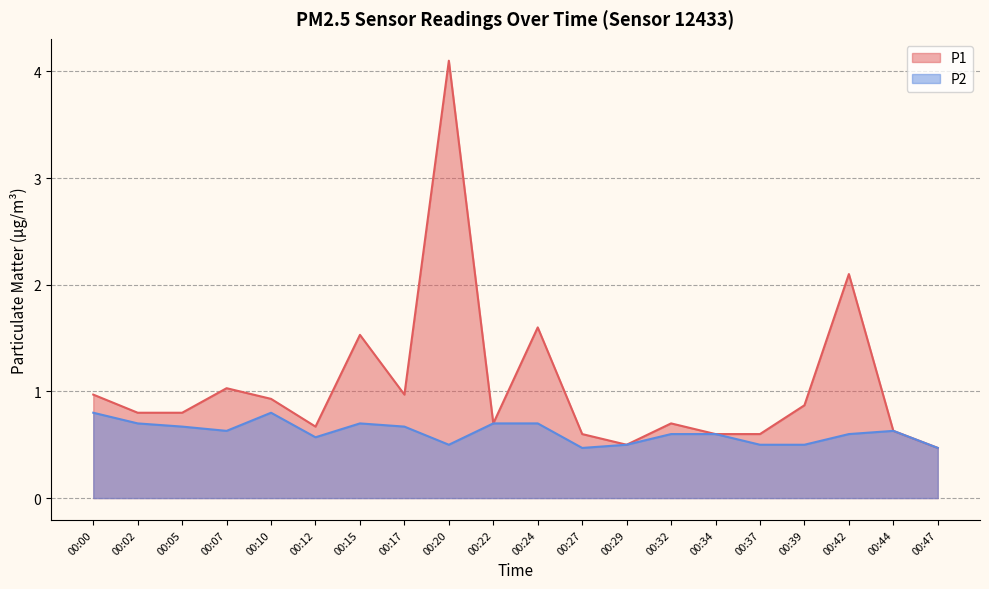

Is it true that P2 equals 0.9 at 00:44?

False